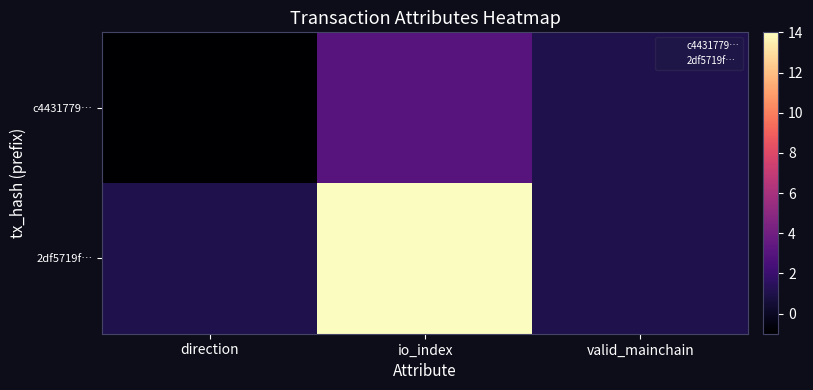

Between direction and valid_mainchain, which series saw the biggest shift?

c4431779…